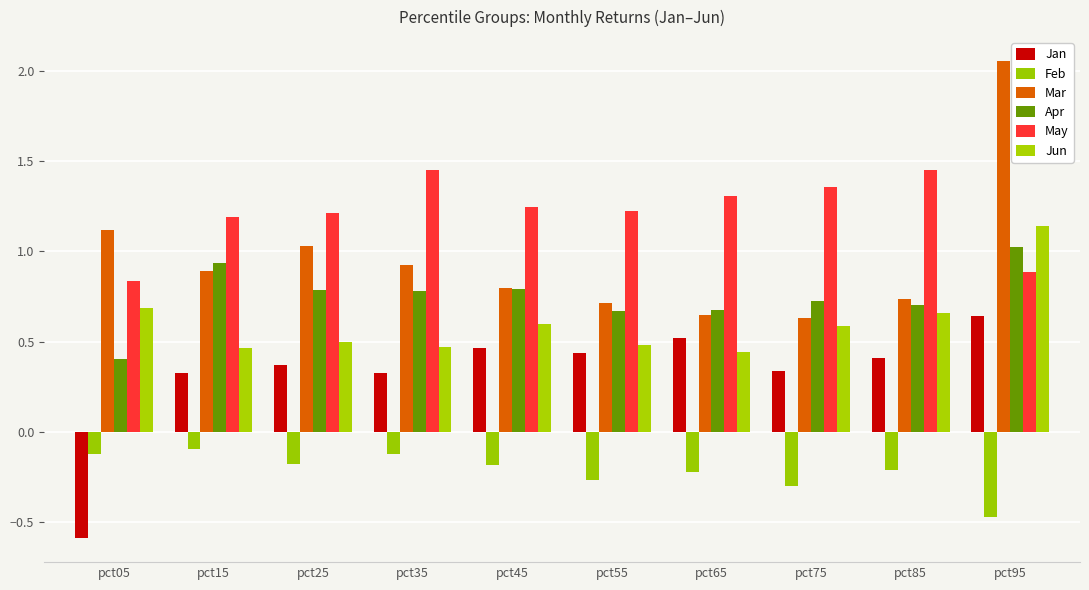

Between pct45 and pct95, which series saw the biggest shift?

Mar